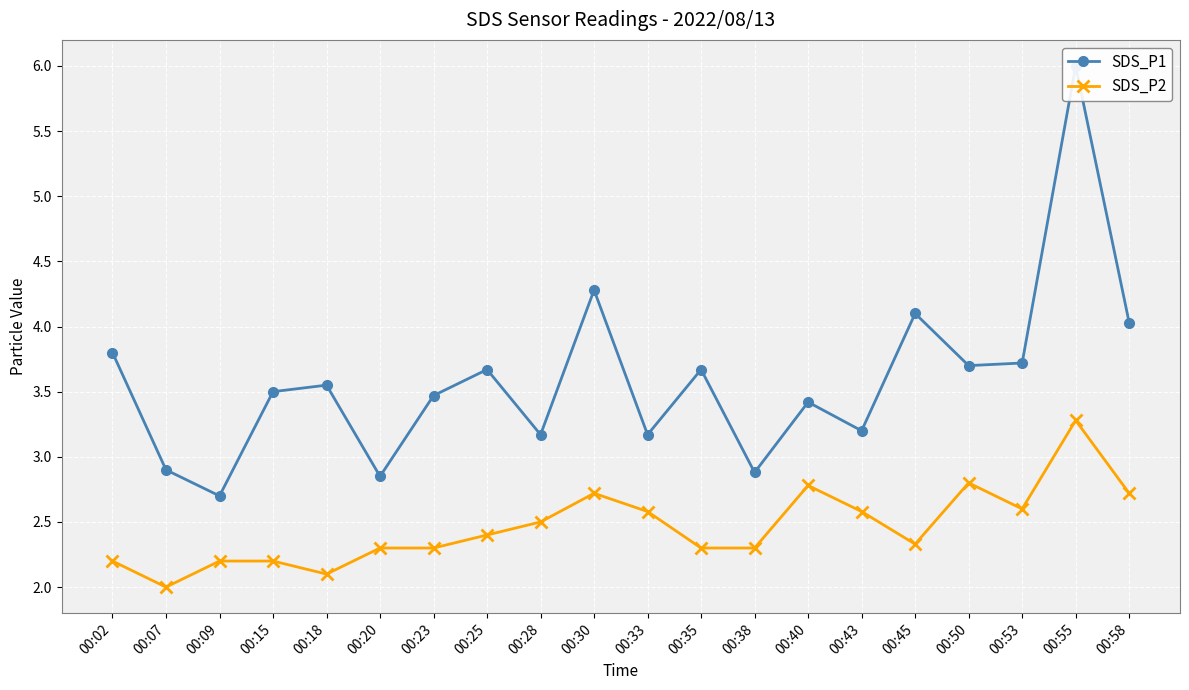

Which series has the widest spread of values?

SDS_P1